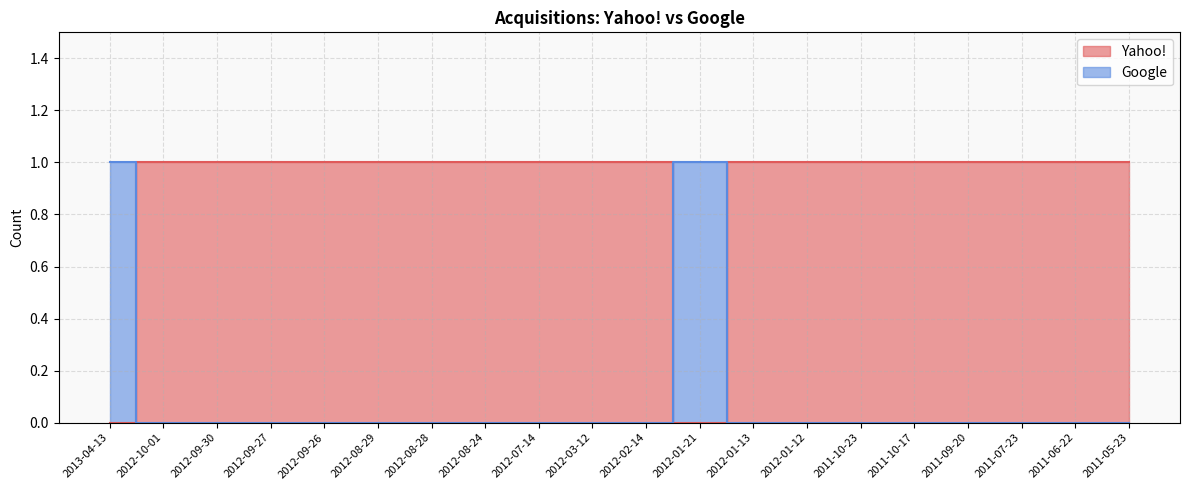

Which series has the widest spread of values?

Yahoo!